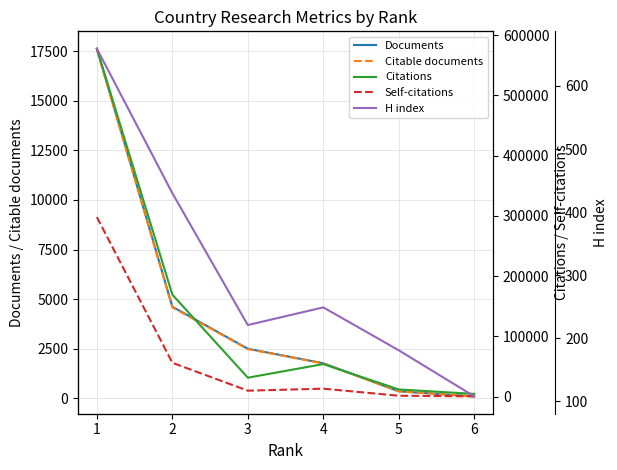

Does the chart display data point markers on the line(s)?

No